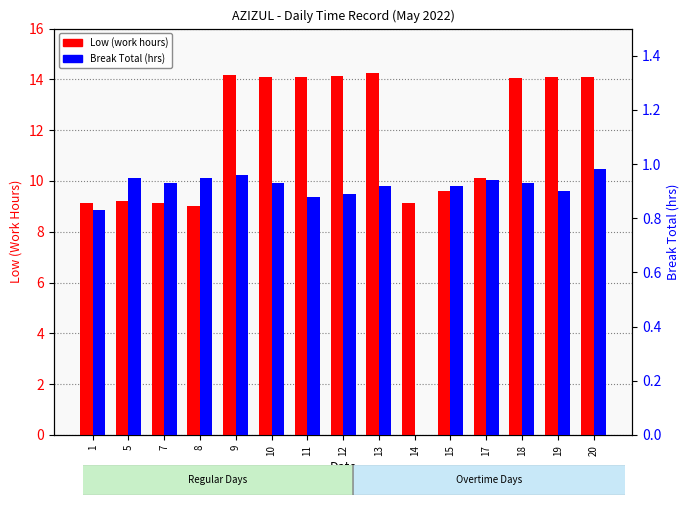

Which category has the highest value in the Break Total series?

20